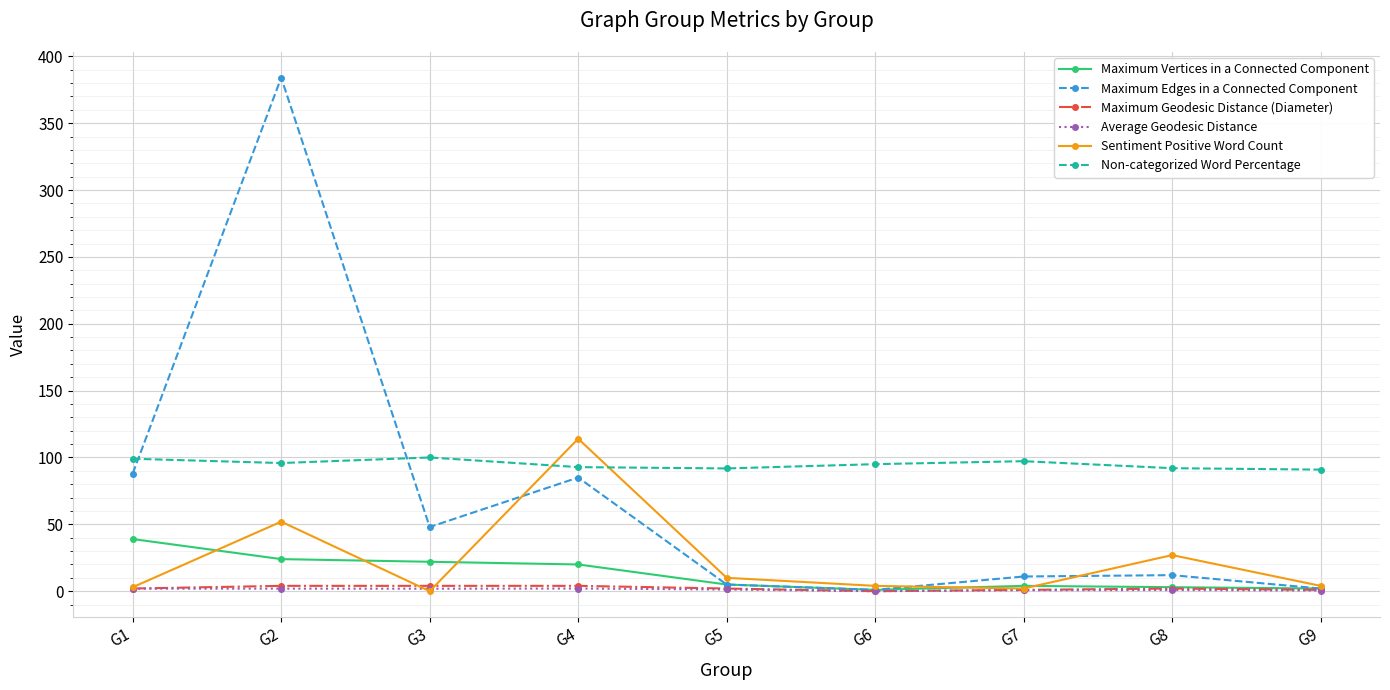

What is the difference between the highest and lowest values at G7?

96.5